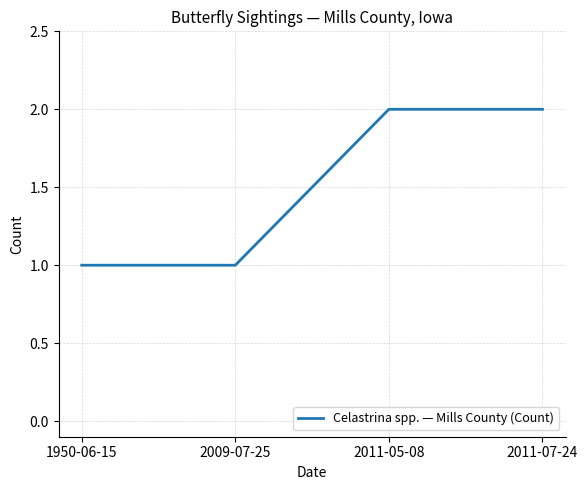

What is the difference between the second highest and second lowest values?

1